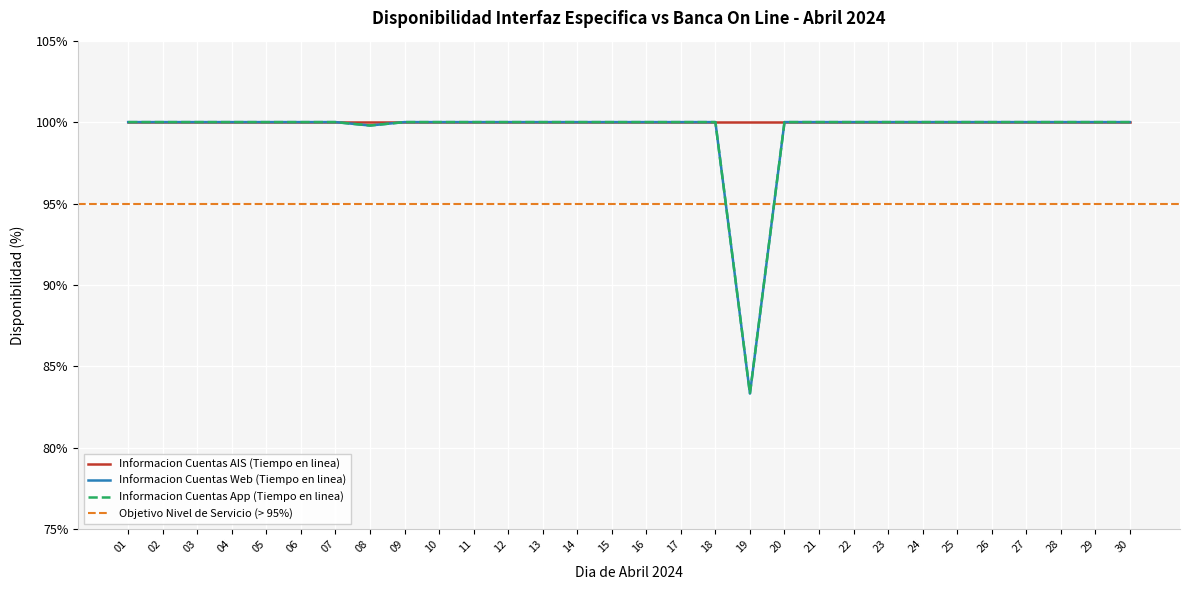

Which series has the largest range (max minus min)?

Informacion Cuentas Web (Tiempo en linea)